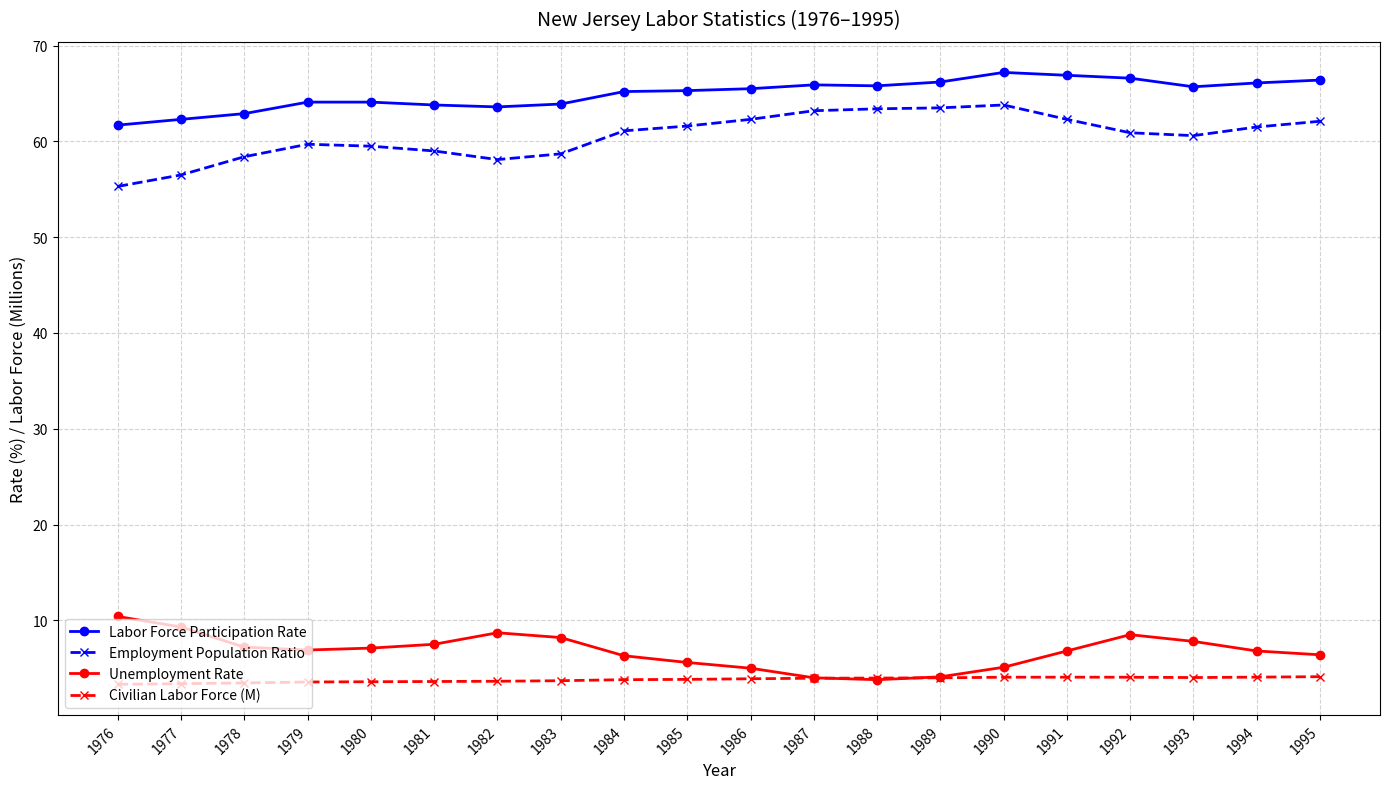

True or false: Labor Force Participation Rate has more than 1 interior local peaks.

True